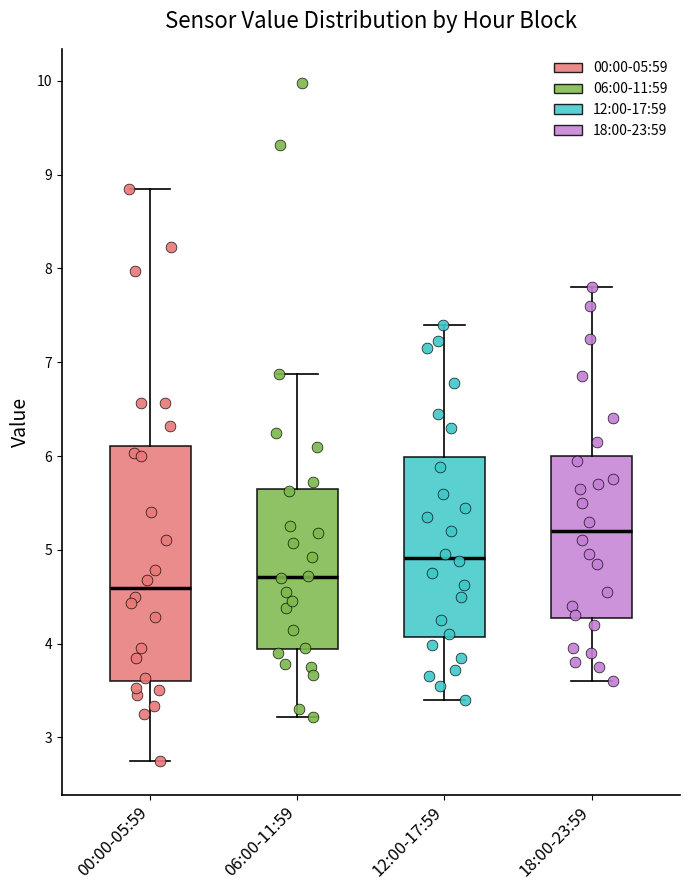

Reading left to right, transcribe this box plot: for each box, give where its median line is, the range the box spans, and where its two whiskers end, as read against the y-axis. The values are not printed on the chart, so give them approximately, as read against the axis.

00:00-05:59: median 4.6, box 3.6 to 6.1, whiskers 2.8 to 8.9
06:00-11:59: median 4.7, box 3.9 to 5.7, whiskers 3.2 to 6.9
12:00-17:59: median 4.9, box 4.1 to 6.0, whiskers 3.4 to 7.4
18:00-23:59: median 5.2, box 4.3 to 6.0, whiskers 3.6 to 7.8